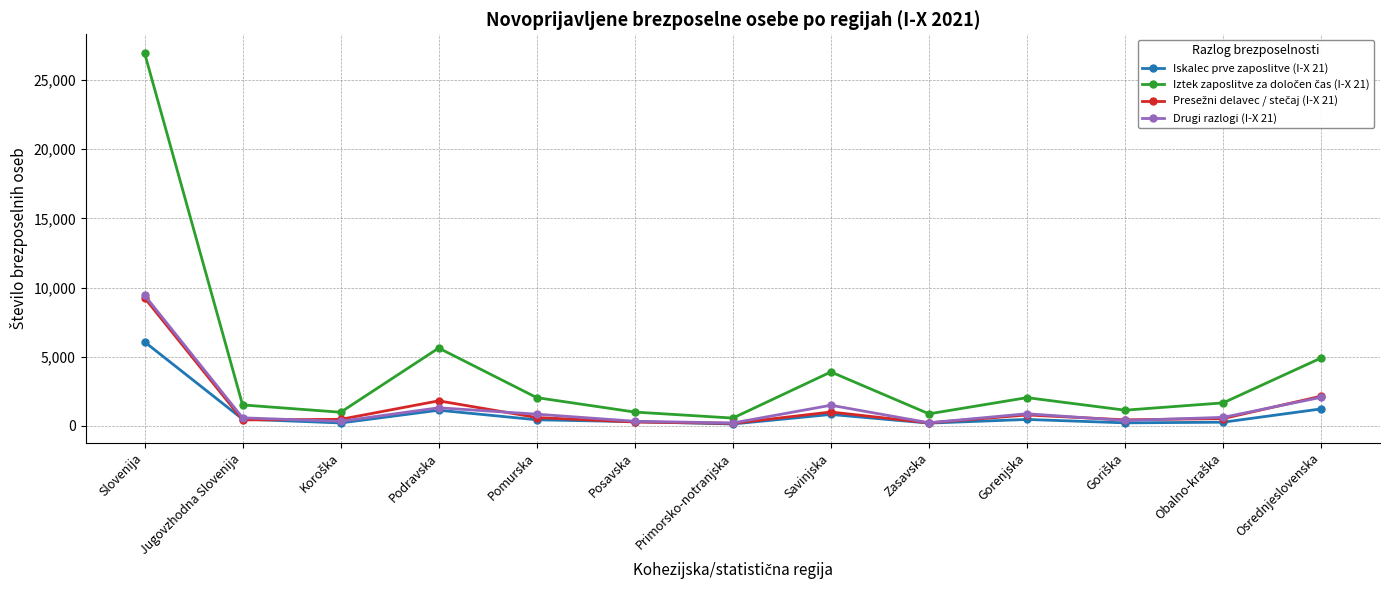

The value of Iskalec prve zaposlitve (I-X 21) at Pomurska is 439. True or false?

True